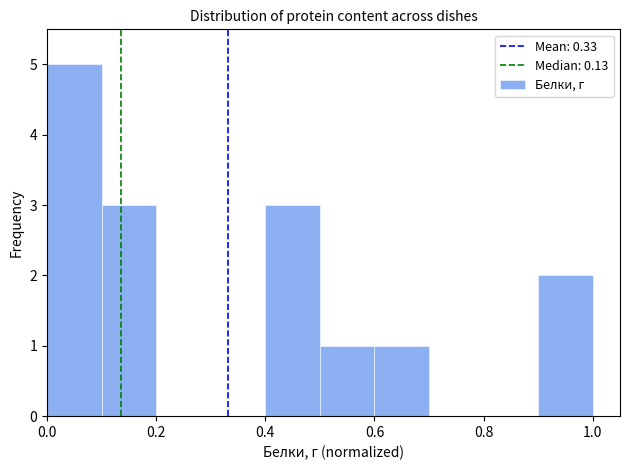

Reading left to right, list every bar in this chart as the range it spans on the x-axis followed by its height. The values are not printed on the chart, so give them approximately, as read against the axis.

0.0 to 0.1: 5
0.1 to 0.2: 3
0.2 to 0.3: 0
0.3 to 0.4: 0
0.4 to 0.5: 3
0.5 to 0.6: 1
0.6 to 0.7: 1
0.7 to 0.8: 0
0.8 to 0.9: 0
0.9 to 1.0: 2